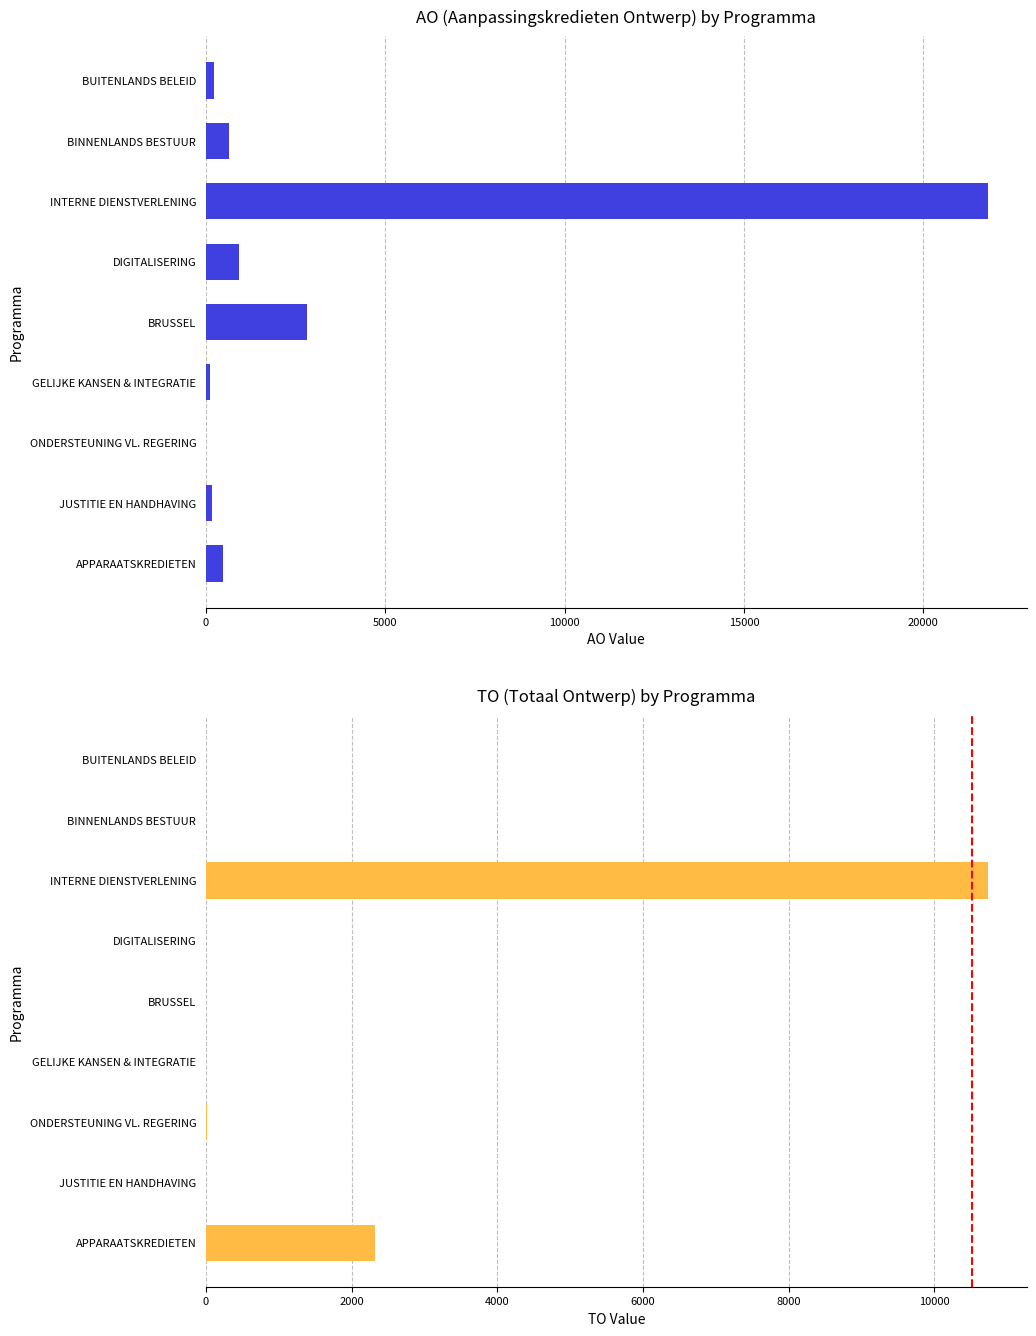

What are all the series names shown in the legend?

AO, TO